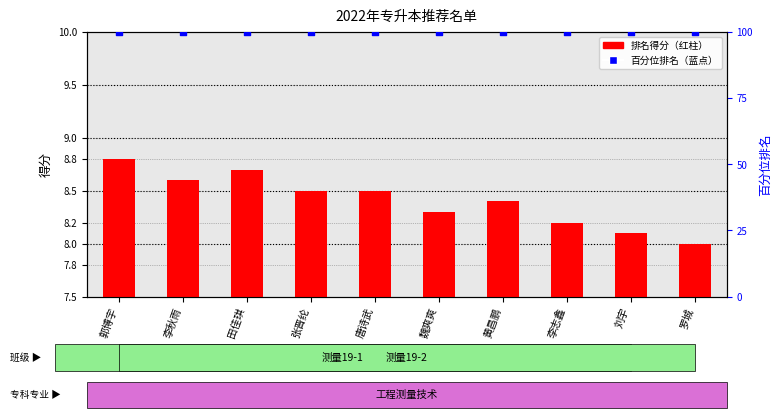

Is the value of 百分位排名 at 黄昌鹏 greater than the value of 排名得分 at 罗城?

Yes